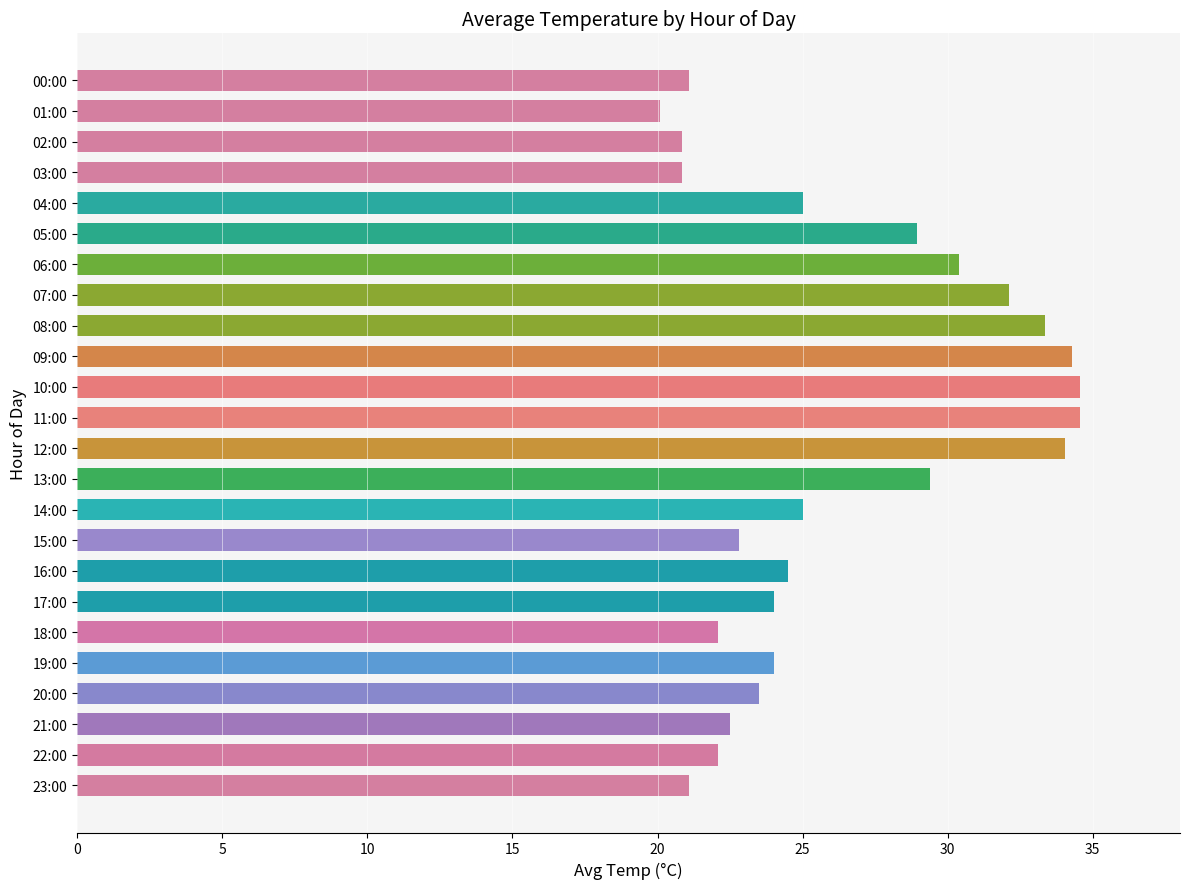

What is the average value?

26.3